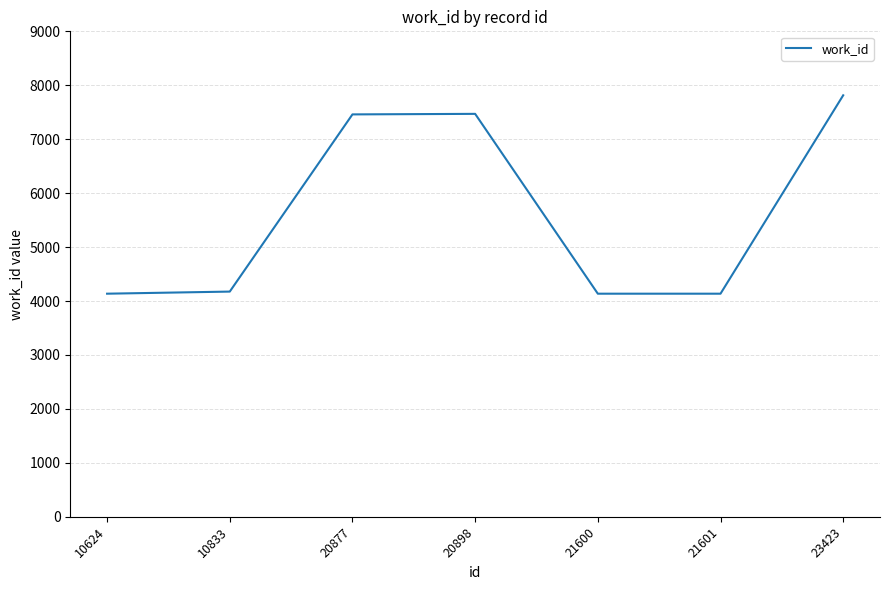

Which has a higher value, 20898 or 10624?

20898